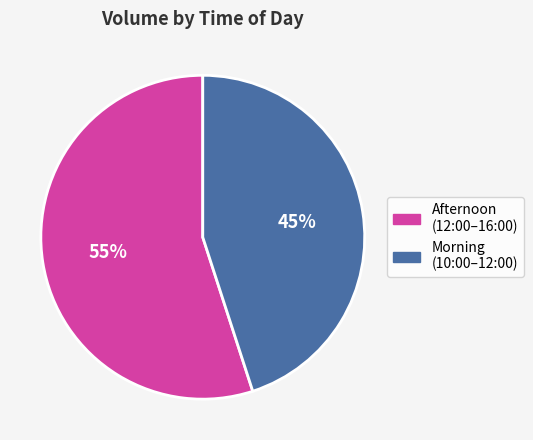

Does any single category account for the majority?

Yes